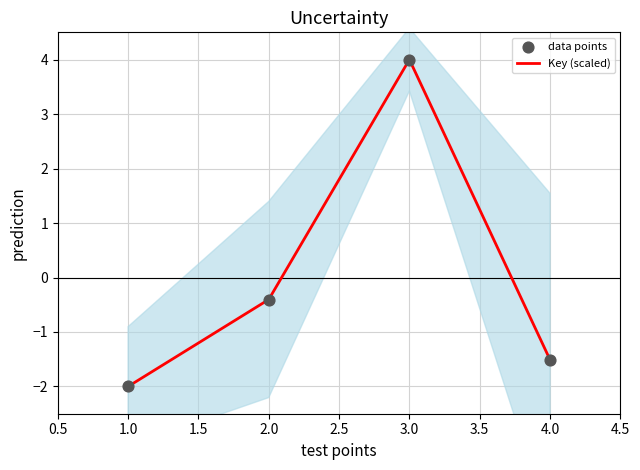

At how many categories does at least one series exceed 2?

1